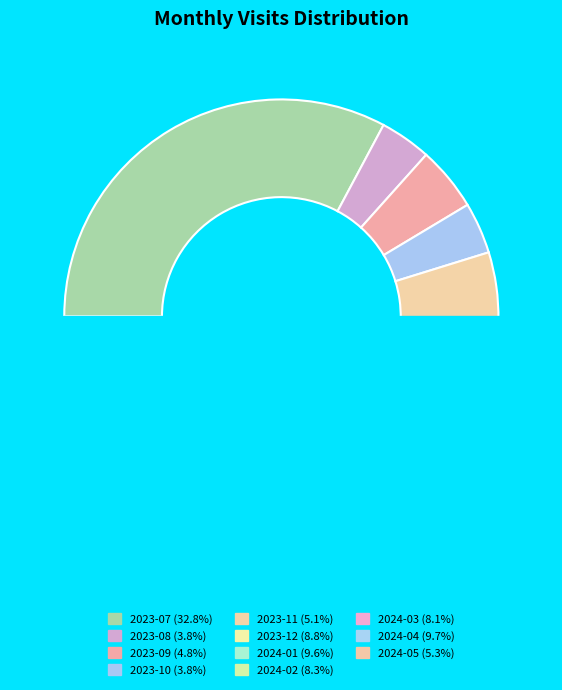

Is it true that 2023-12 is 9% of the pie?

True